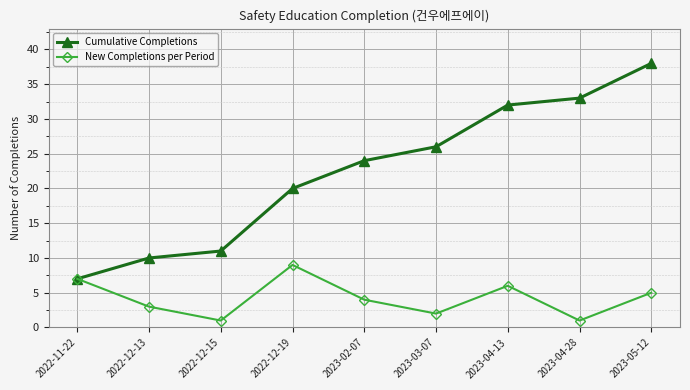

How many data points in Cumulative Completions are less than 24?

4